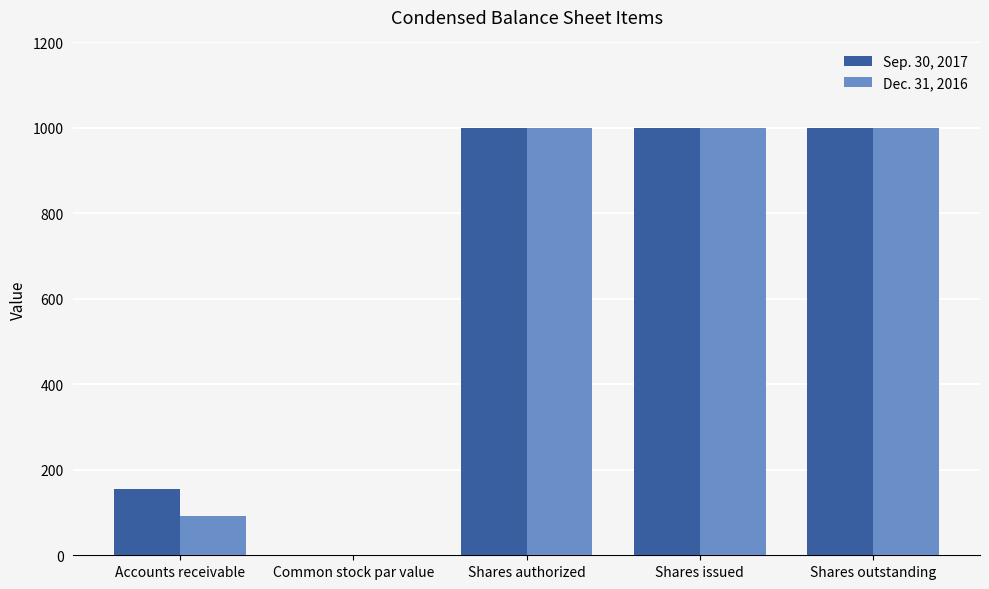

At which label is Sep. 30, 2017 closest to 500?

Accounts receivable